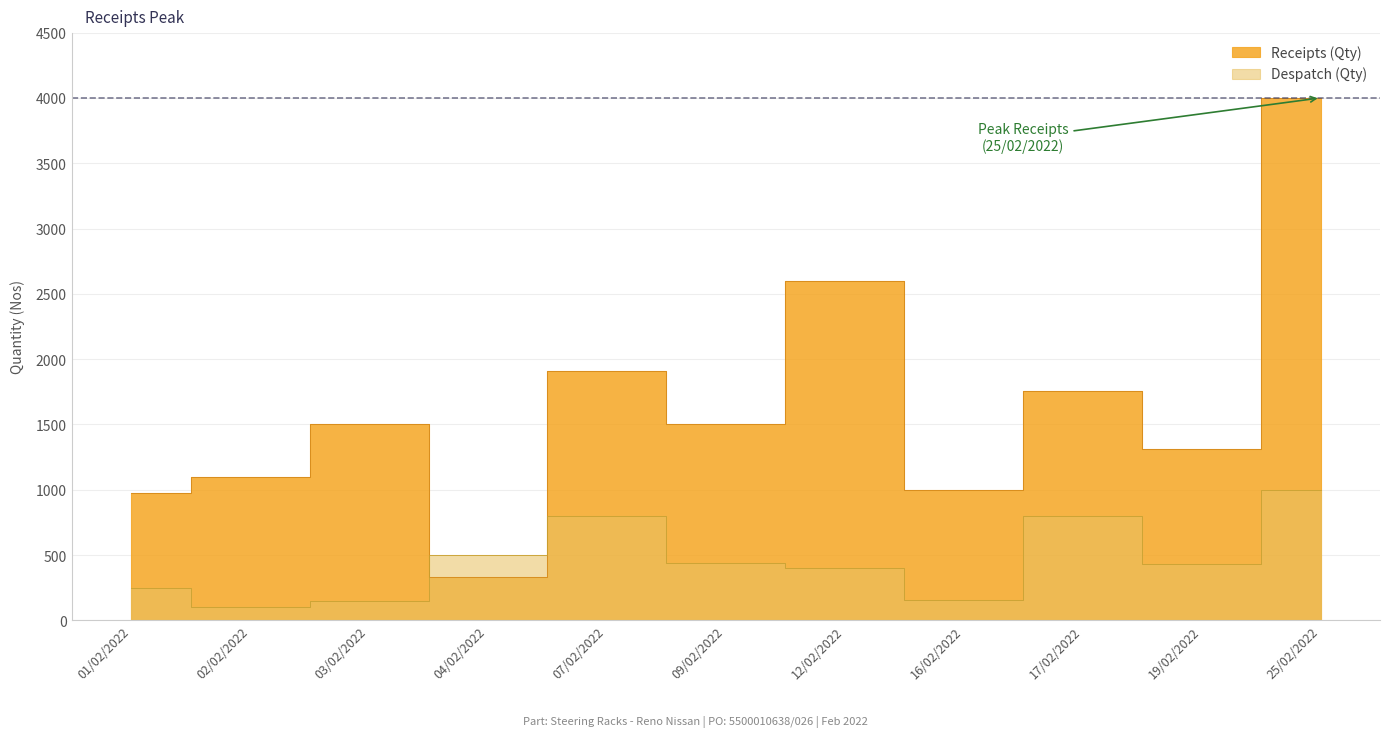

What is the maximum value shown in the chart?

4000